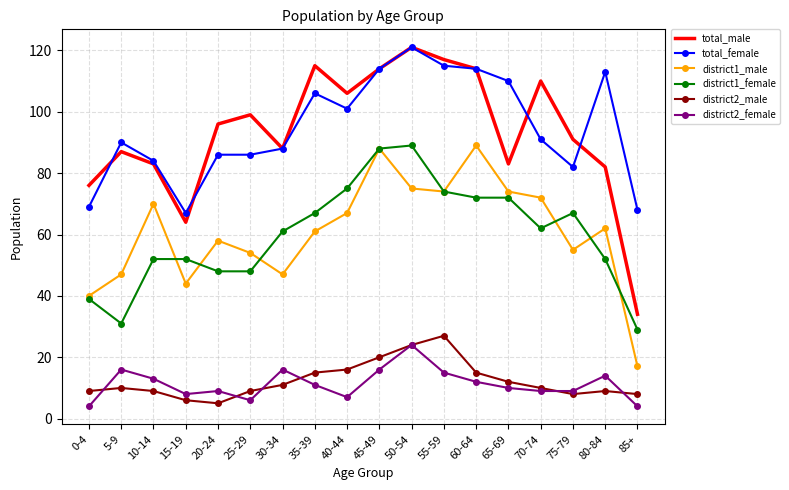

Which series has the widest spread of values?

total_male